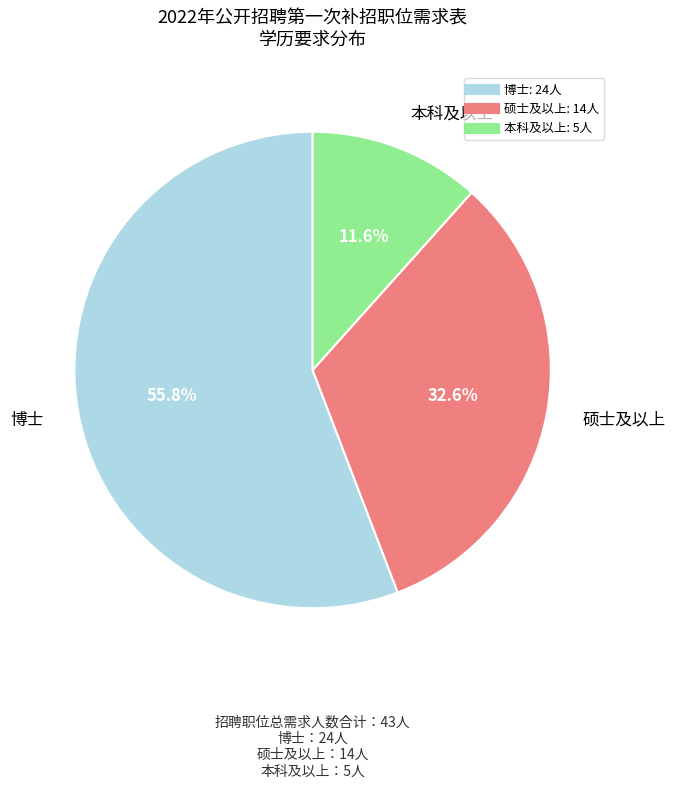

To the nearest percent, what portion does 博士 represent?

56%